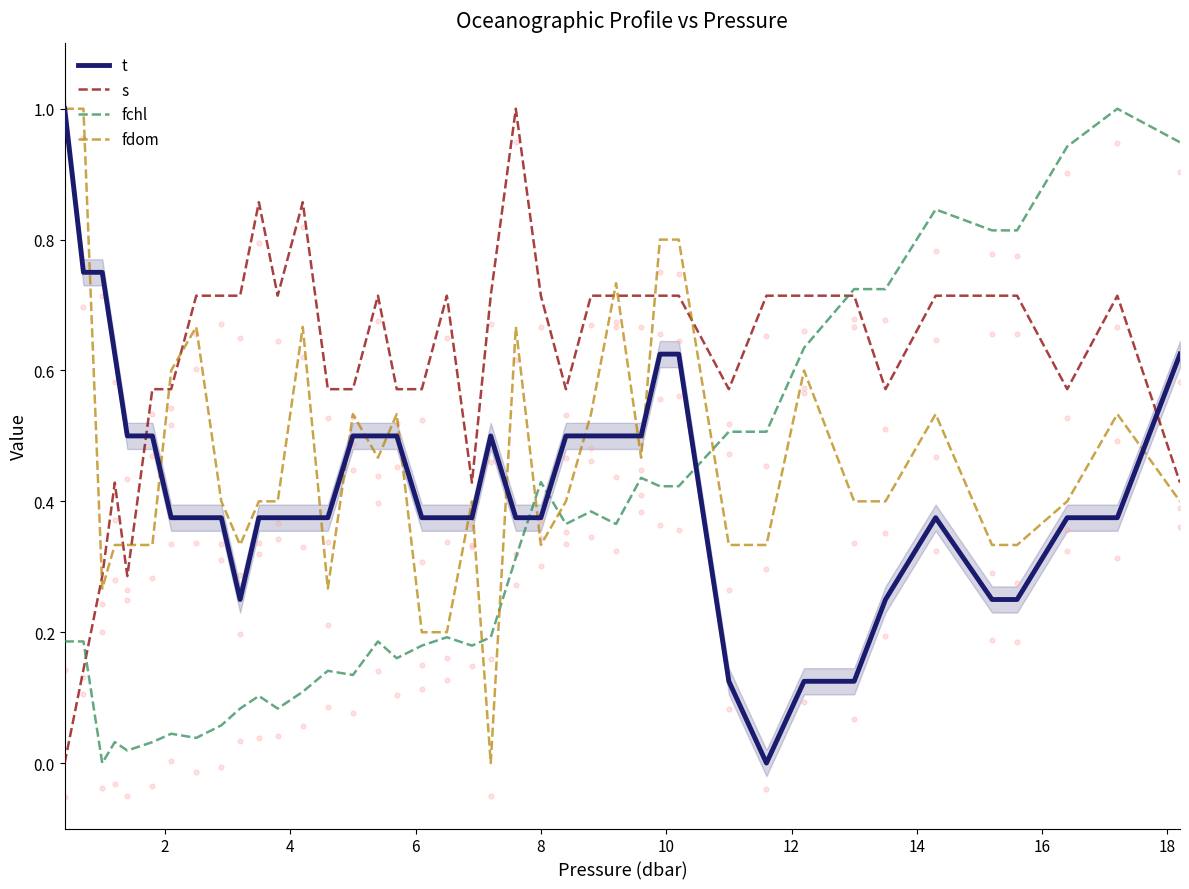

What are all the series names shown in the legend?

t, s, fchl, fdom